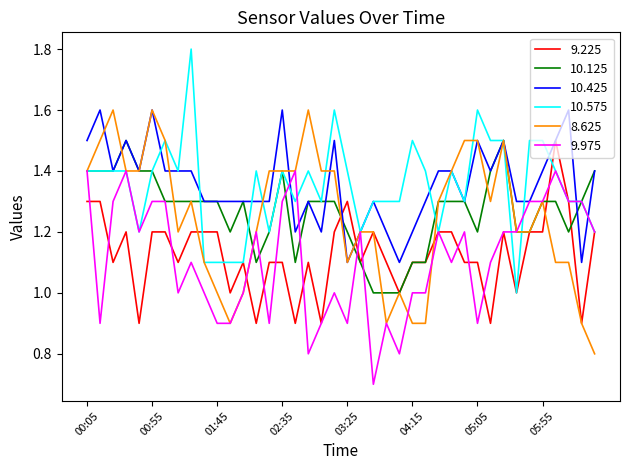

What is the maximum value for 9.975?

1.4